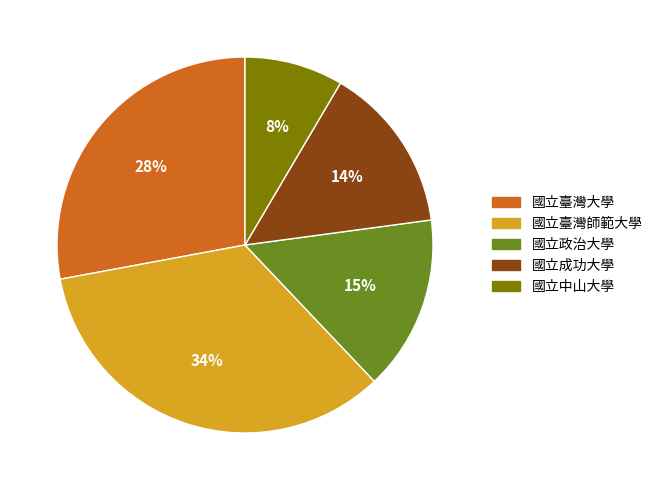

The 國立臺灣大學 slice represents 41% of the pie. True or false?

False